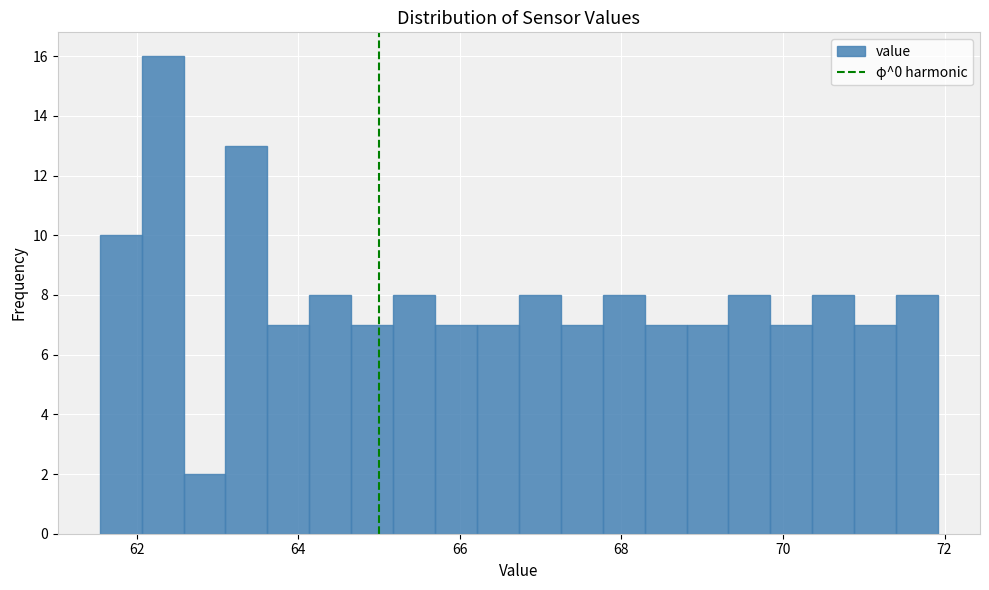

Read against the x-axis, roughly where is the centre of the tallest bar?

62.4